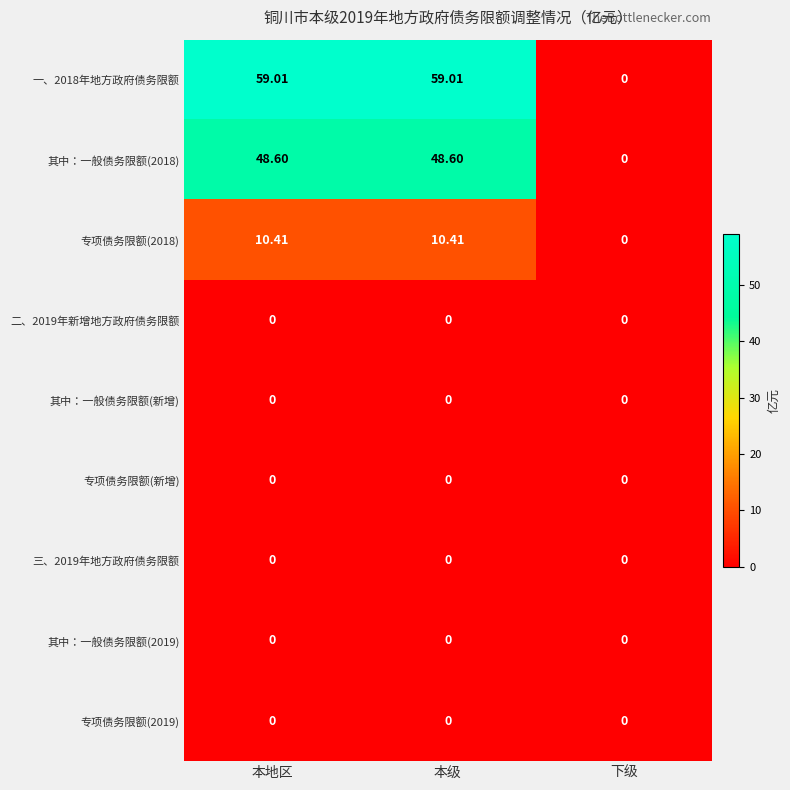

At which label is 专项债务限额(2018) closest to 5?

下级